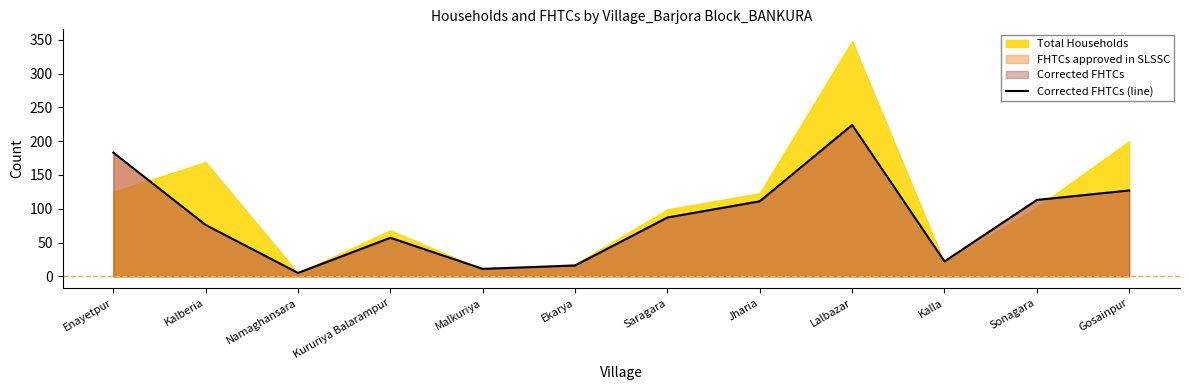

Reading left to right, list all the values displayed in this chart.

183	76	5	57	11	16	87	111	224	22	113	127